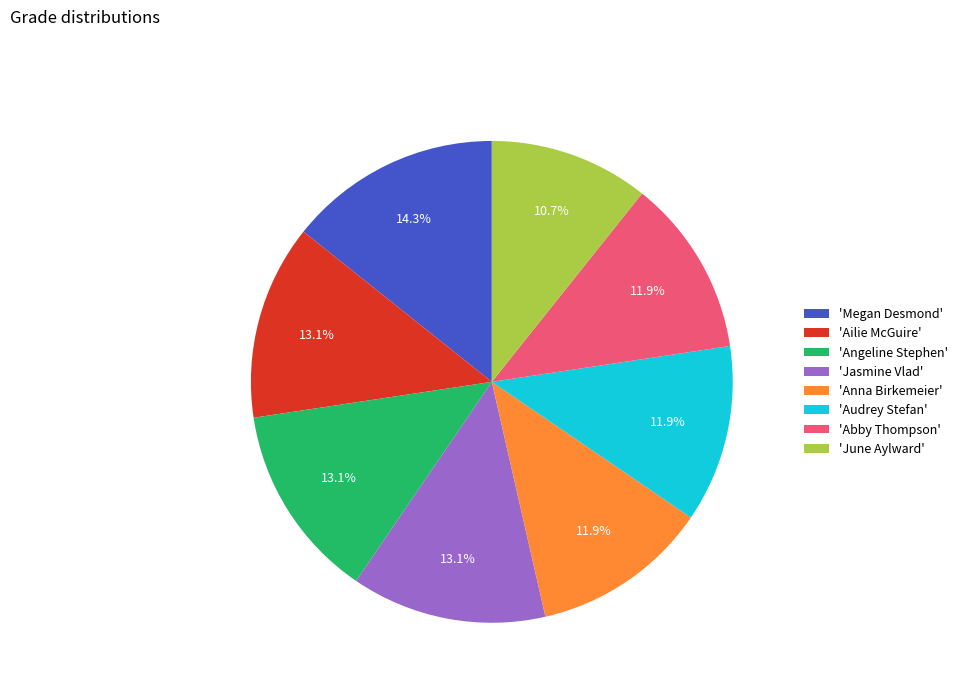

Does any single category account for the majority?

No